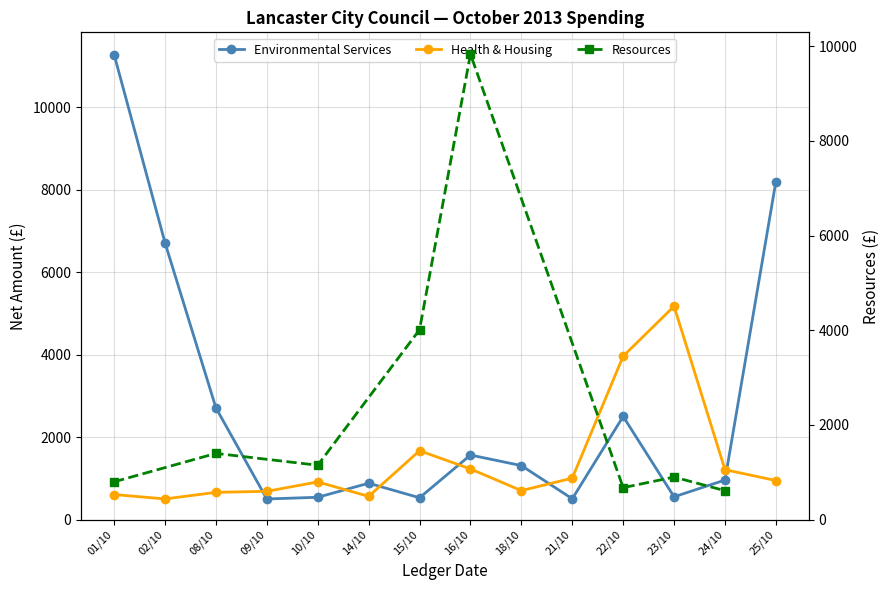

What is the value of the Health & Housing point at the 9th from the left?

705.3